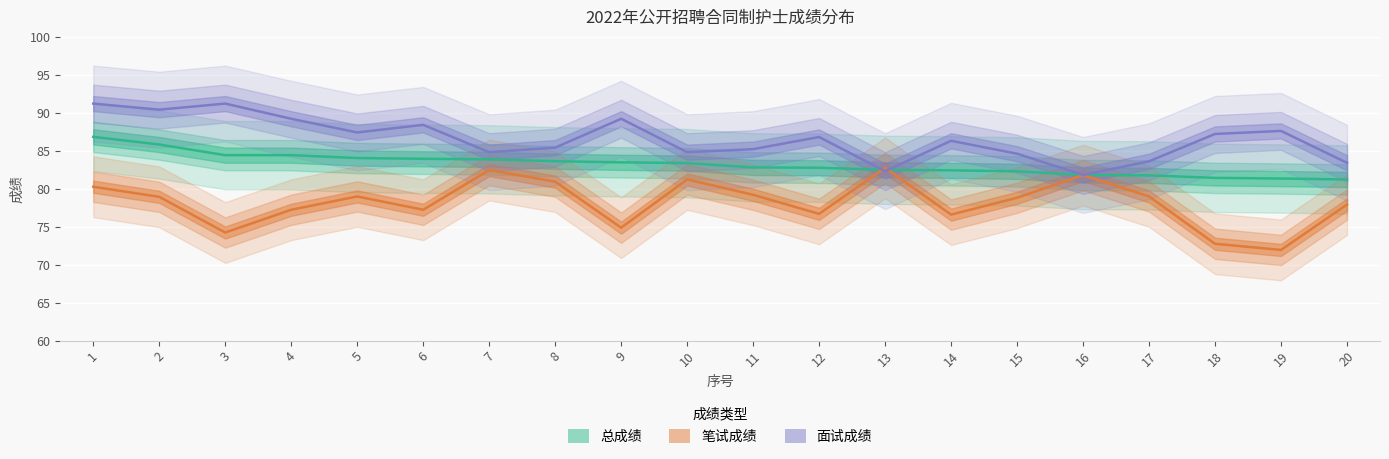

Rank the series by their maximum value, from highest to lowest.

面试成绩, 总成绩, 笔试成绩